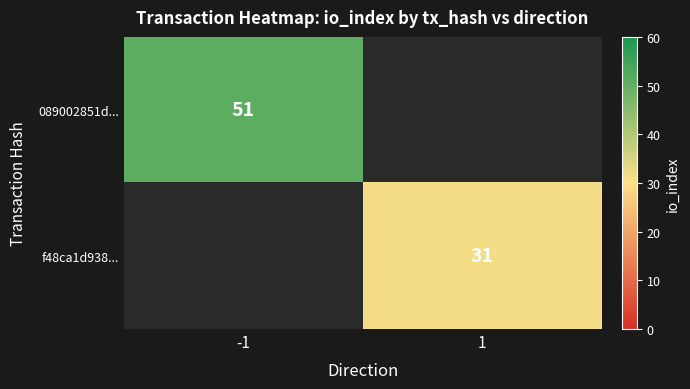

The 089002851d... series shows 16 at -1. True or false?

False